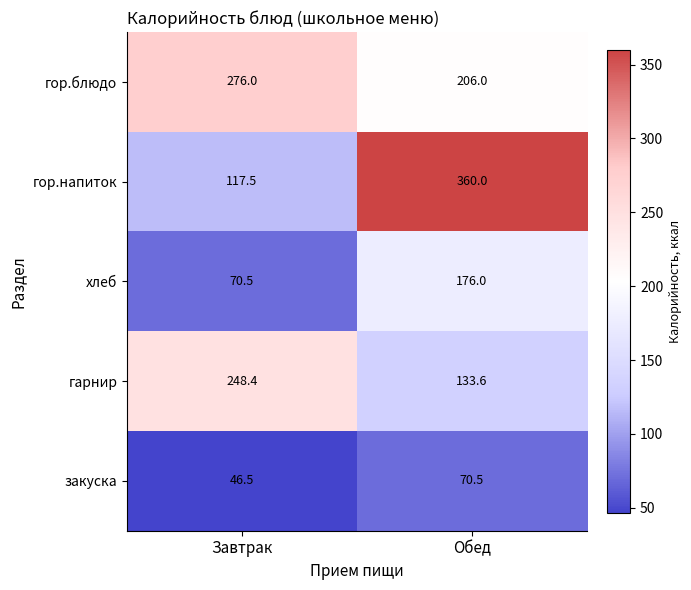

At how many categories does at least one series exceed 278?

1